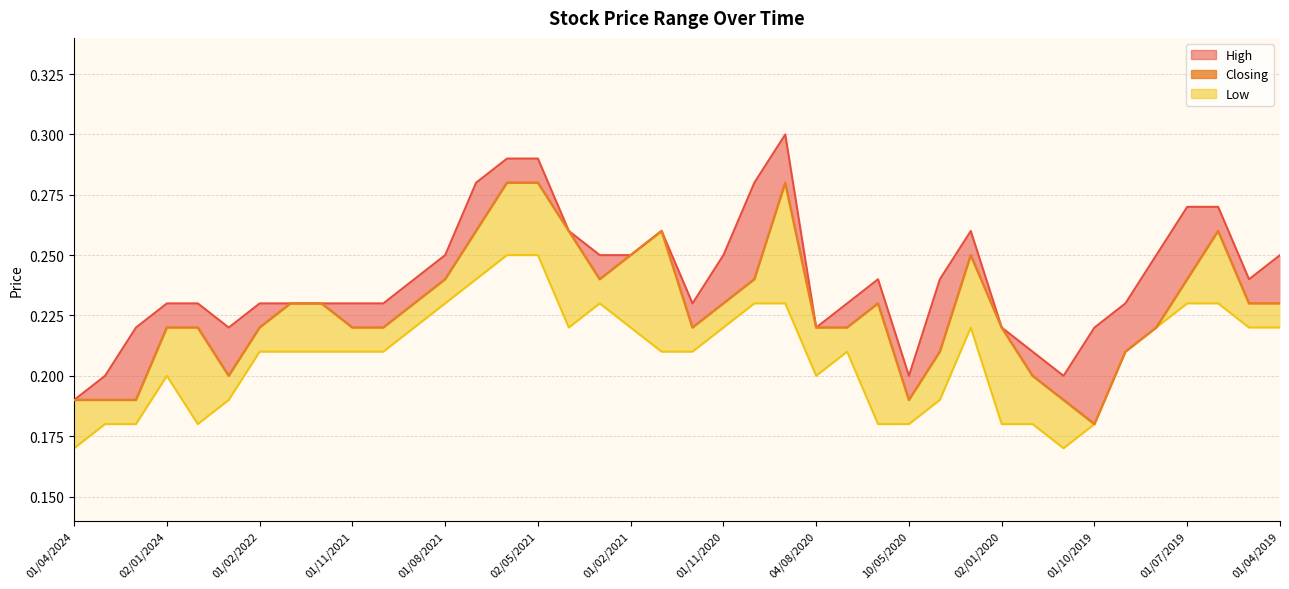

Reading left to right, what are all the values shown in this chart?

0.2	0.2	0.2	0.2	0.2	0.2	0.2	0.2	0.2	0.2	0.2	0.2	0.2	0.3	0.3	0.3	0.3	0.2	0.2	0.3	0.2	0.2	0.2	0.3	0.2	0.2	0.2	0.2	0.2	0.2	0.2	0.2	0.2	0.2	0.2	0.2	0.2	0.3	0.2	0.2